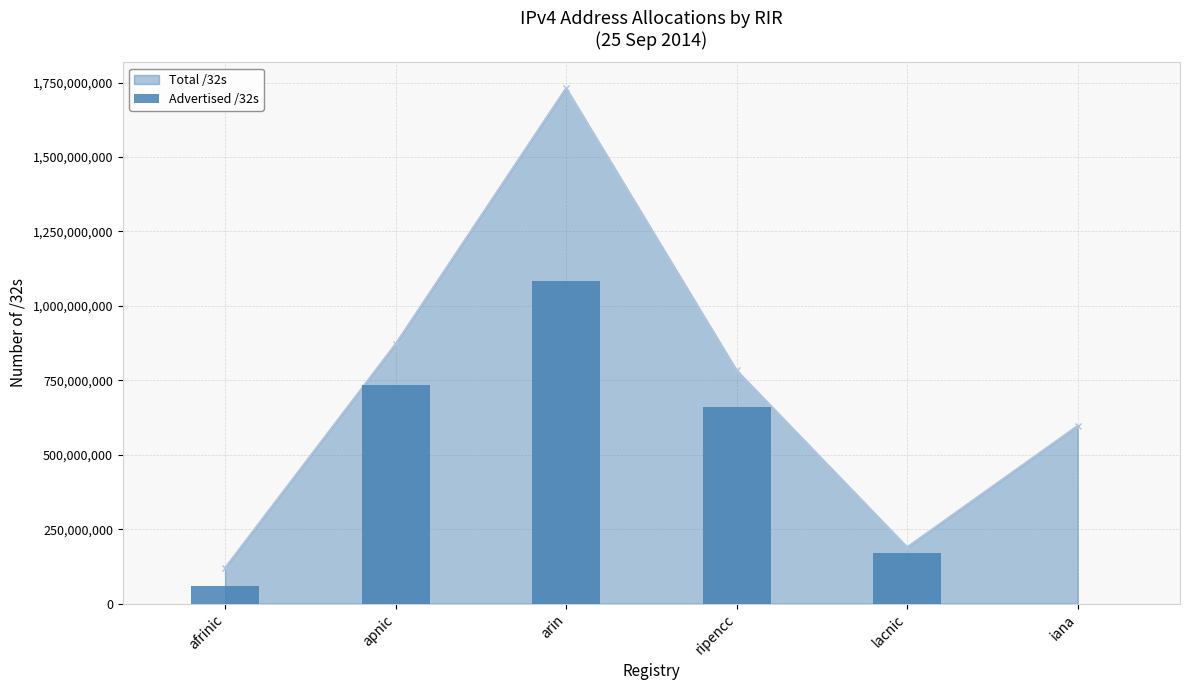

Between apnic and arin, which is larger?

arin